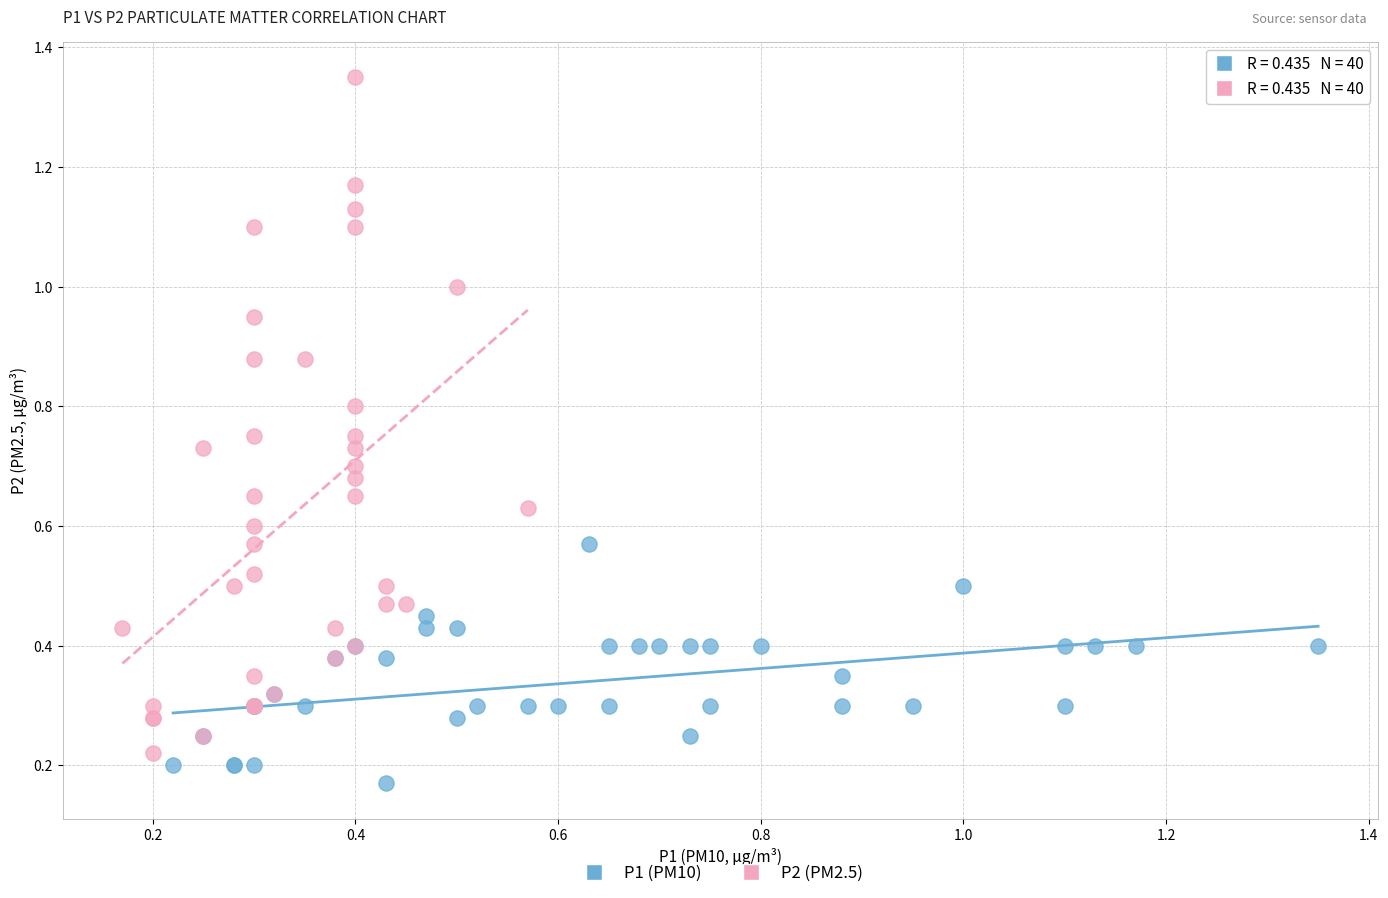

Which series contains the highest Y value?

P2 (PM2.5)